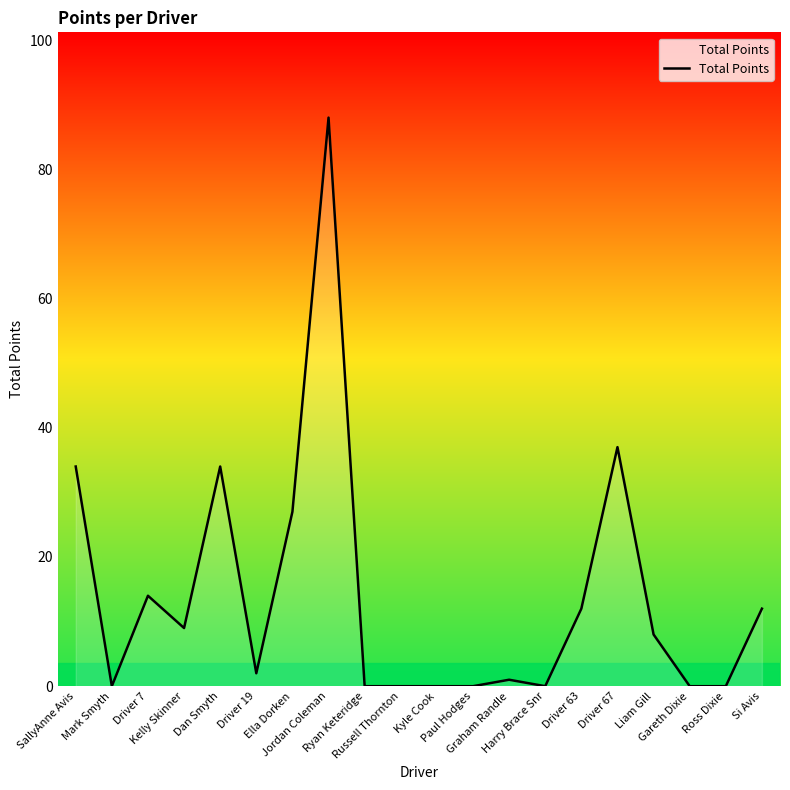

Does the chart display data point markers on the line(s)?

No